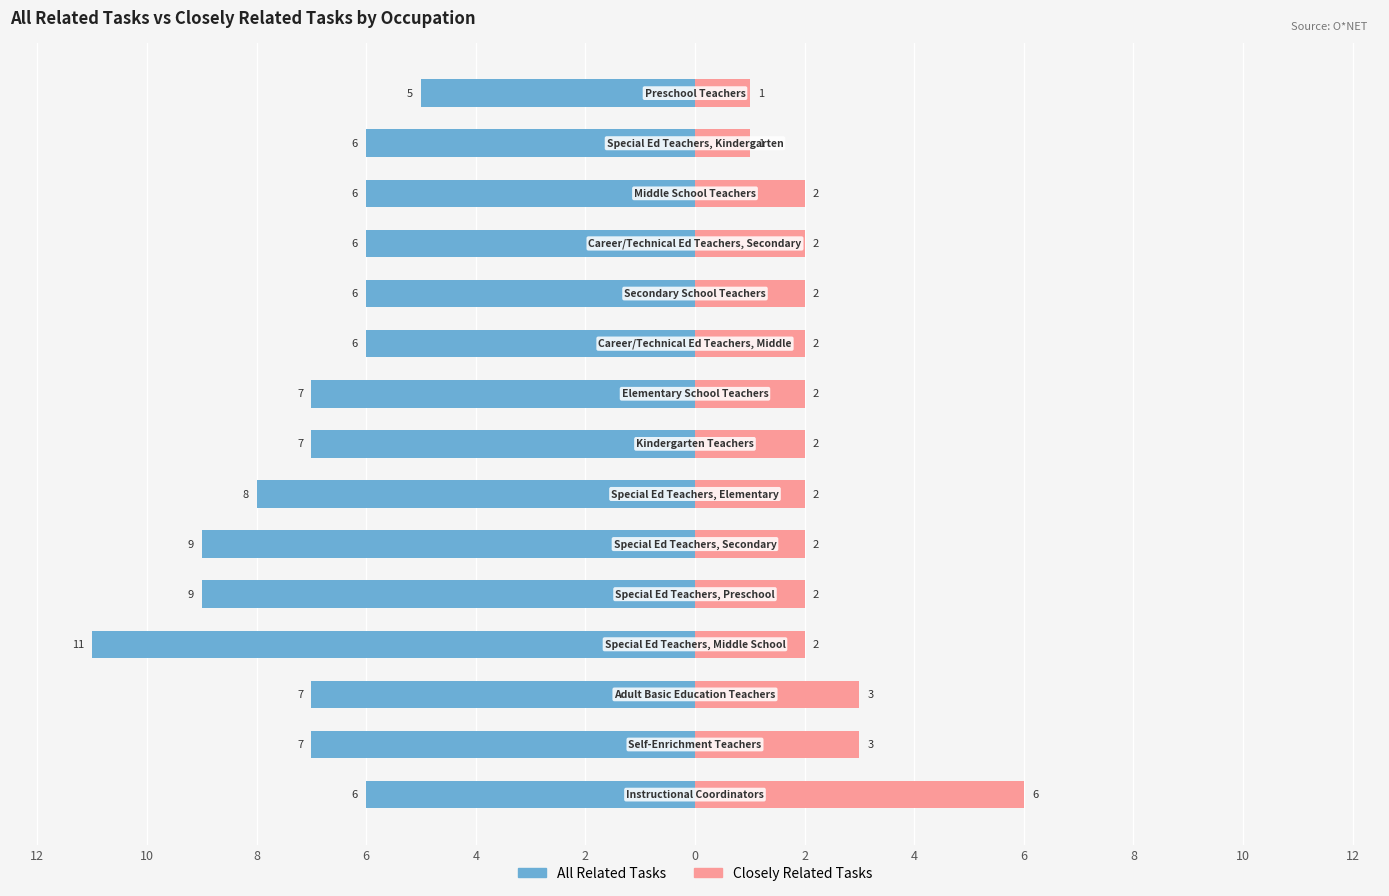

Is it true that Closely Related Tasks equals 2 at 8?

True